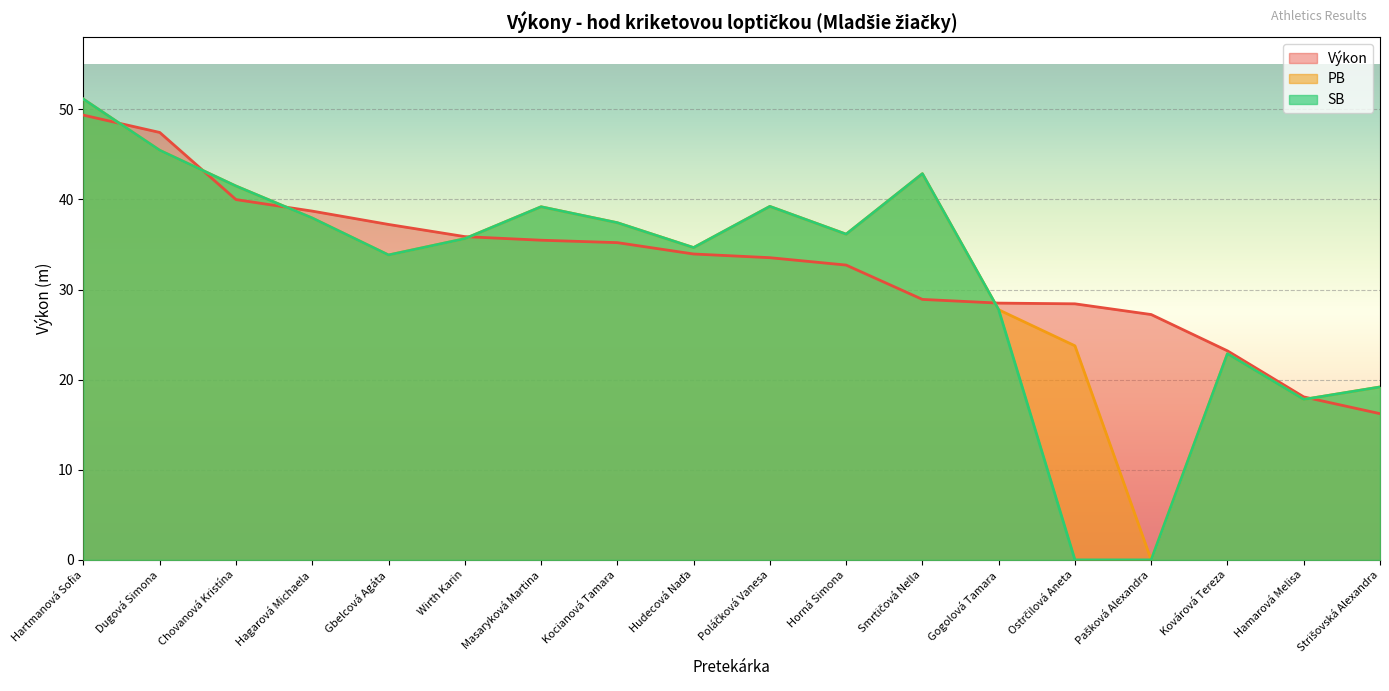

What is the difference between the maximum and minimum values in the SB series?

51.1